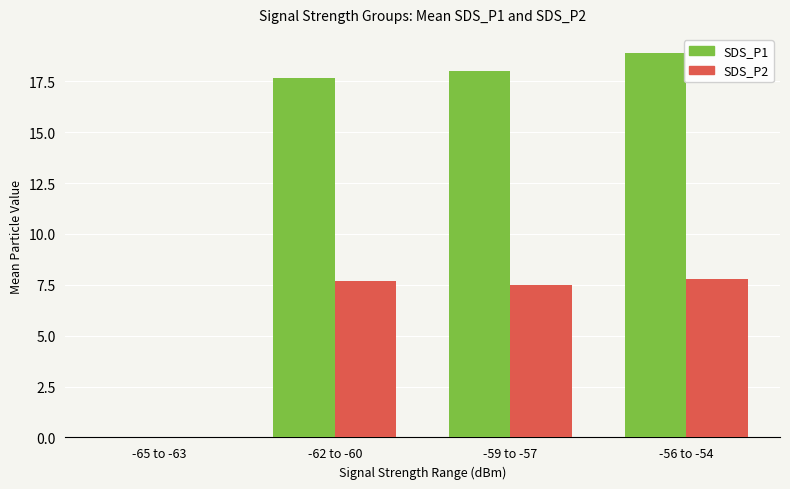

Where is SDS_P2 nearest to the value 3?

-65 to -63